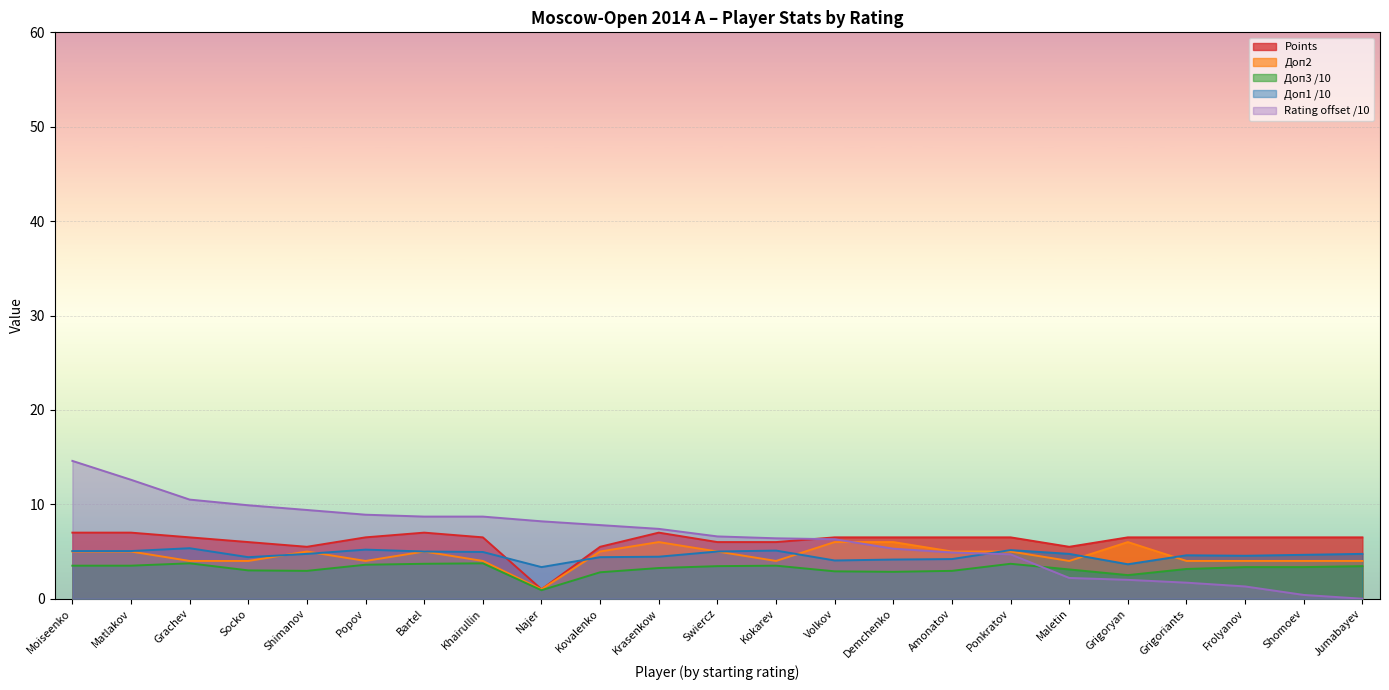

Where does the Points series first go above 6?

Moiseenko